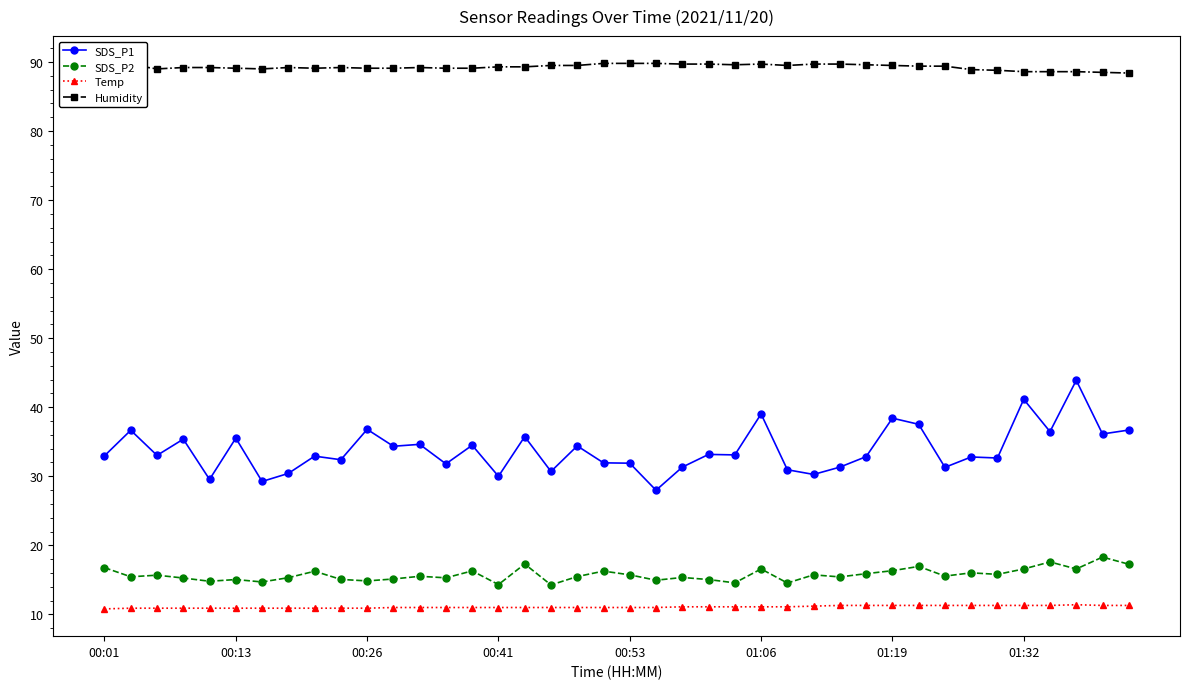

True or false: SDS_P1 has more than 0 points higher than both neighbors.

True